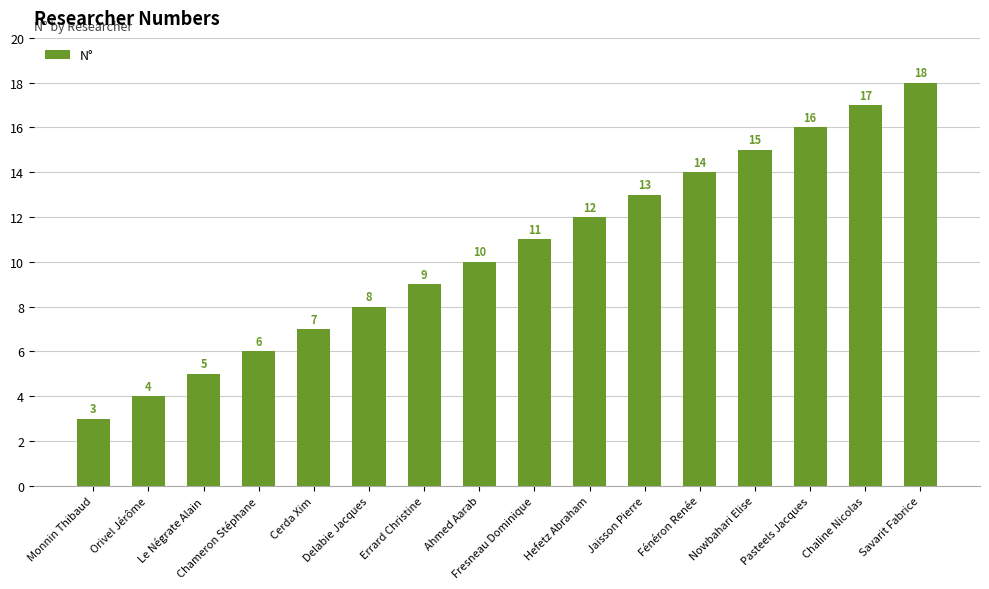

List the labels in order of value, smallest first.

Monnin Thibaud, Orivel Jérôme, Le Négrate Alain, Chameron Stéphane, Cerda Xim, Delabie Jacques, Errard Christine, Ahmed Aarab, Fresneau Dominique, Hefetz Abraham, Jaisson Pierre, Fénéron Renée, Nowbahari Elise, Pasteels Jacques, Chaline Nicolas, Savarit Fabrice